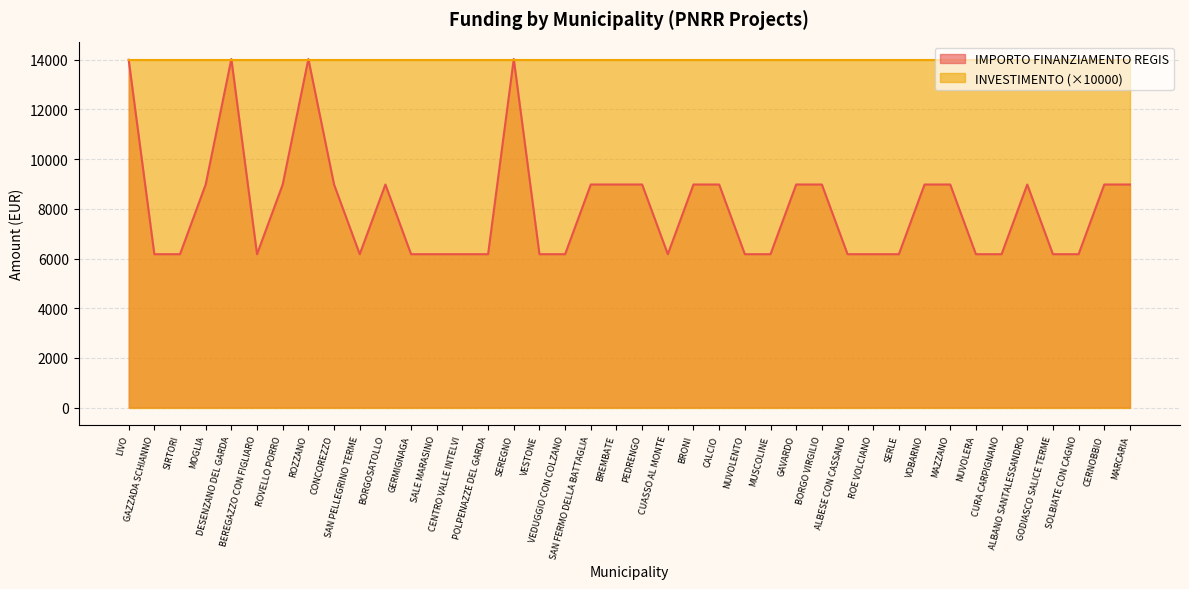

Reading right to left, what are all the values shown in this chart?

MARCARIA=8979.2	CERNOBBIO=8979.2	SOLBIATE CON CAGNO=6173.2	GODIASCO SALICE TERME=6173.2	ALBANO SANTALESSANDRO=8979.2	CURA CARPIGNANO=6173.2	NUVOLERA=6173.2	MAZZANO=8979.2	VOBARNO=8979.2	SERLE=6173.2	ROE VOLCIANO=6173.2	ALBESE CON CASSANO=6173.2	BORGO VIRGILIO=8979.2	GAVARDO=8979.2	MUSCOLINE=6173.2	NUVOLENTO=6173.2	CALCIO=8979.2	BRONI=8979.2	CUASSO AL MONTE=6173.2	PEDRENGO=8979.2	BREMBATE=8979.2	SAN FERMO DELLA BATTAGLIA=8979.2	VEDUGGIO CON COLZANO=6173.2	VESTONE=6173.2	SEREGNO=14030.0	POLPENAZZE DEL GARDA=6173.2	CENTRO VALLE INTELVI=6173.2	SALE MARASINO=6173.2	GERMIGNAGA=6173.2	BORGOSATOLLO=8979.2	SAN PELLEGRINO TERME=6173.2	CONCOREZZO=8979.2	ROZZANO=14030.0	ROVELLO PORRO=8979.2	BEREGAZZO CON FIGLIARO=6173.2	DESENZANO DEL GARDA=14030.0	MOGLIA=8979.2	SIRTORI=6173.2	GAZZADA SCHIANNO=6173.2	LIVO=14000.0